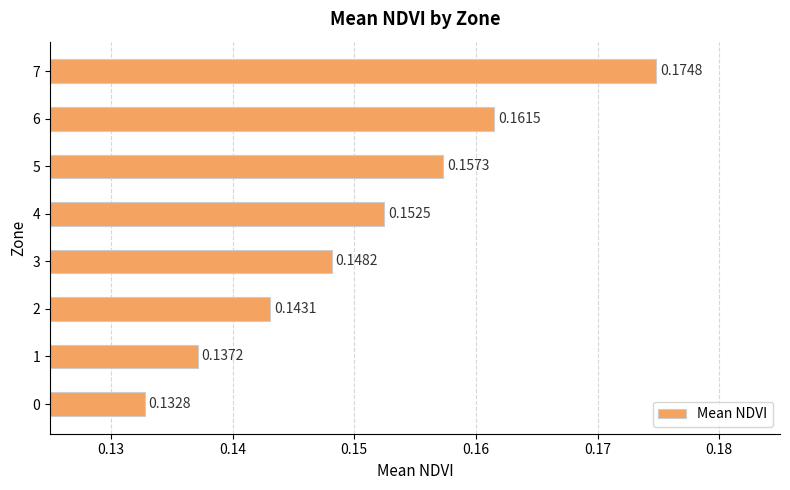

List the labels in order of value, largest first.

7, 6, 5, 4, 3, 2, 1, 0